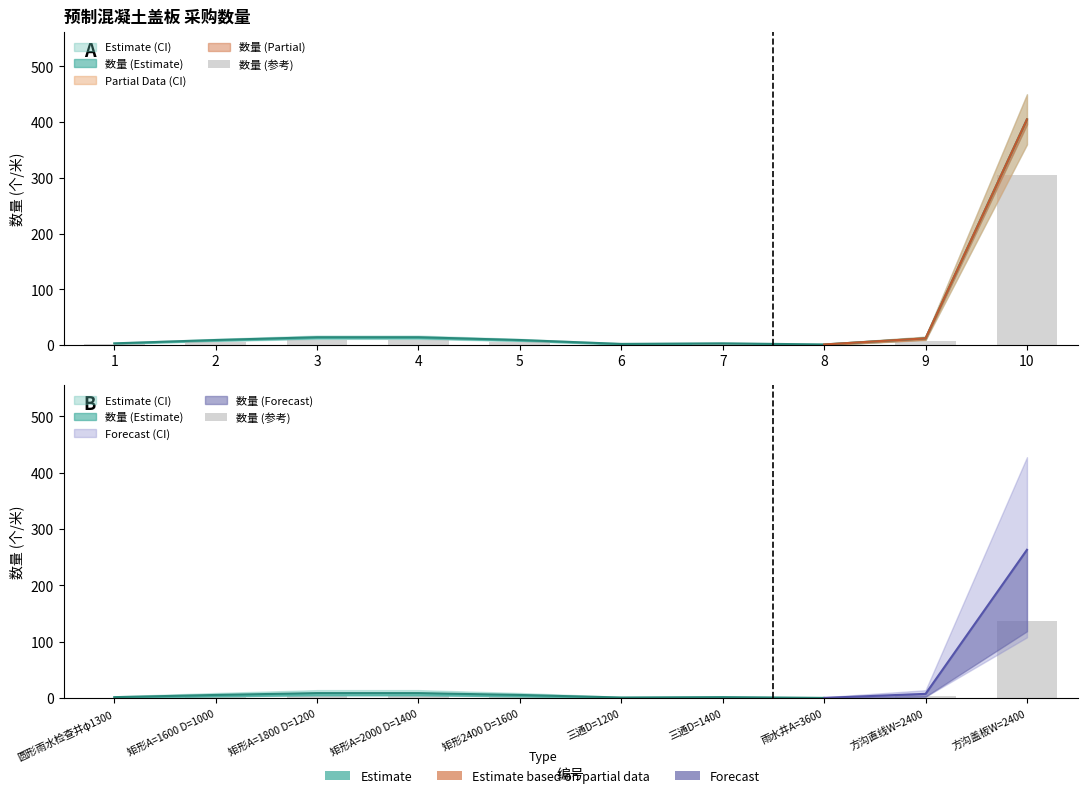

What is the value of the 6th bar from the left?

0.4